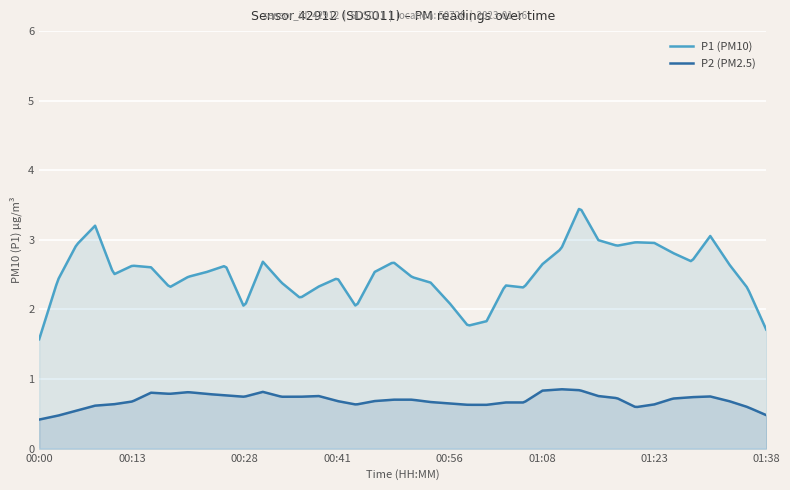

Does the chart display data point markers on the line(s)?

No